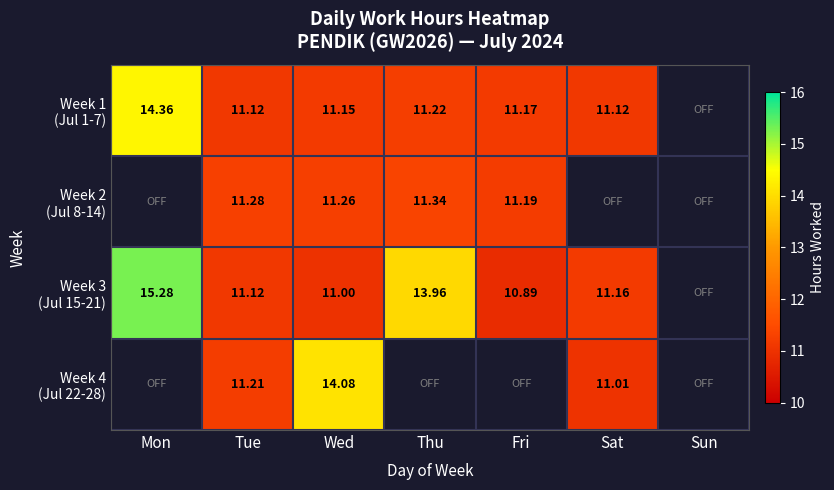

Where is Week 1 (Jul 1-7) nearest to the value 12?

Thu